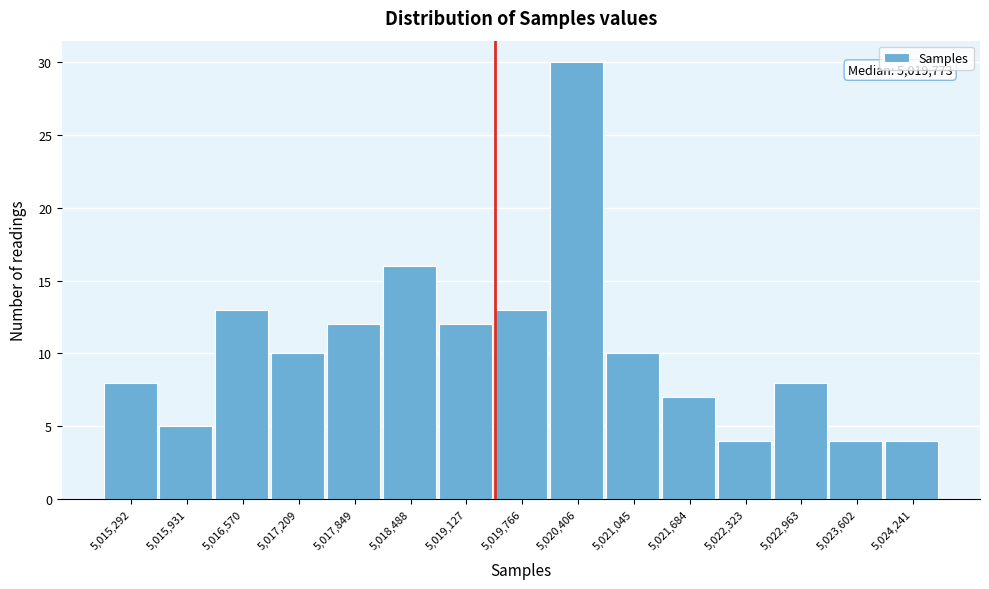

Reading right to left, list all the values displayed in this chart.

5,024,241=4	5,023,602=4	5,022,963=8	5,022,323=4	5,021,684=7	5,021,045=10	5,020,406=30	5,019,766=13	5,019,127=12	5,018,488=16	5,017,849=12	5,017,209=10	5,016,570=13	5,015,931=5	5,015,292=8